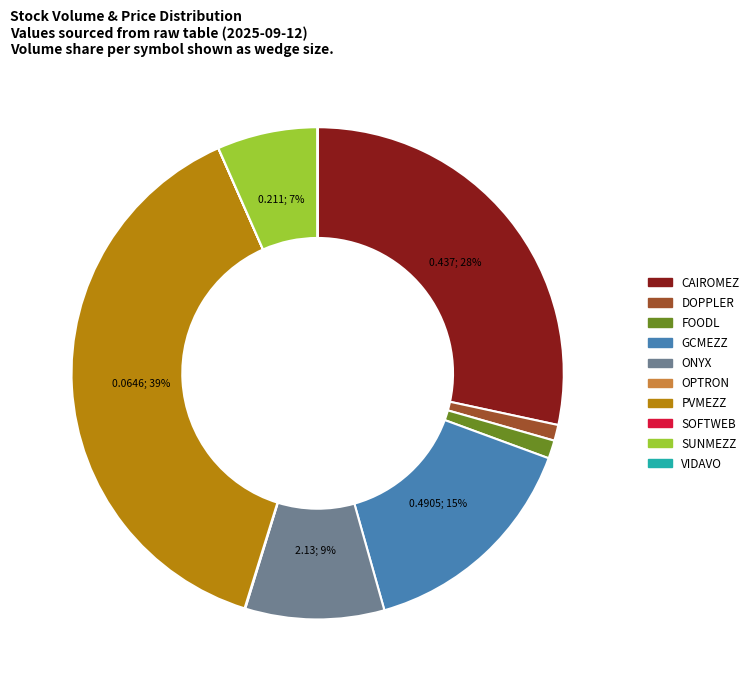

Which slice is the largest?

PVMEZZ